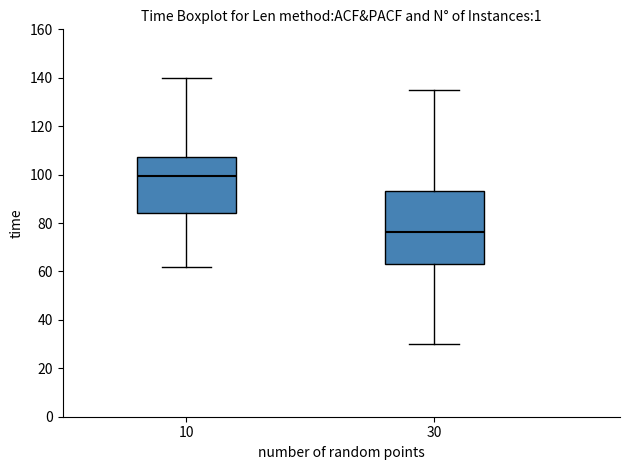

Which box is the tallest, from its lower edge to its upper edge?

30